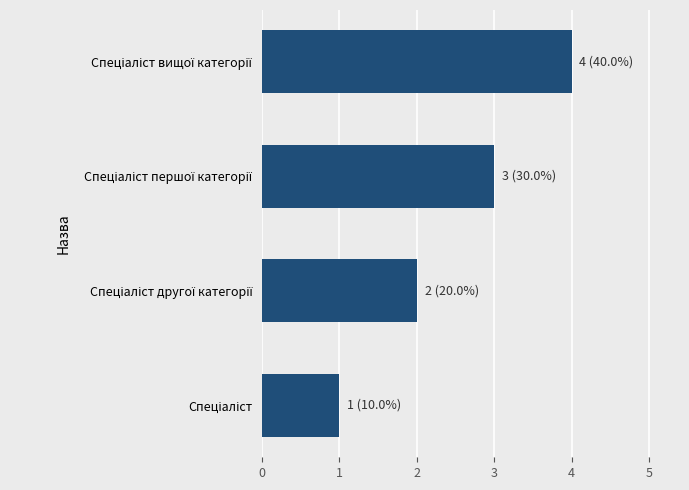

What is the maximum value shown in the chart?

4